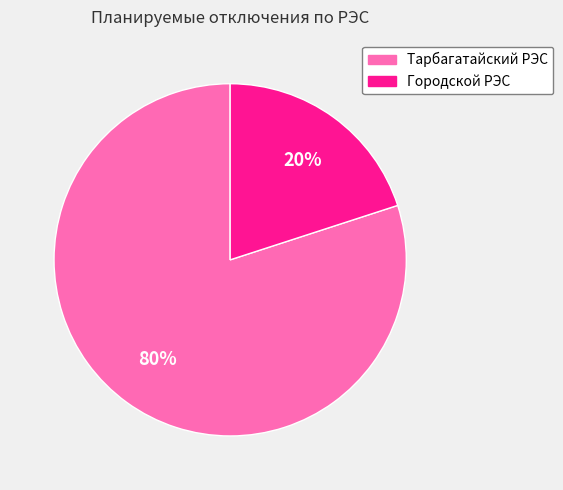

To the nearest percent, what percentage of the pie is Тарбагатайский РЭС?

80%